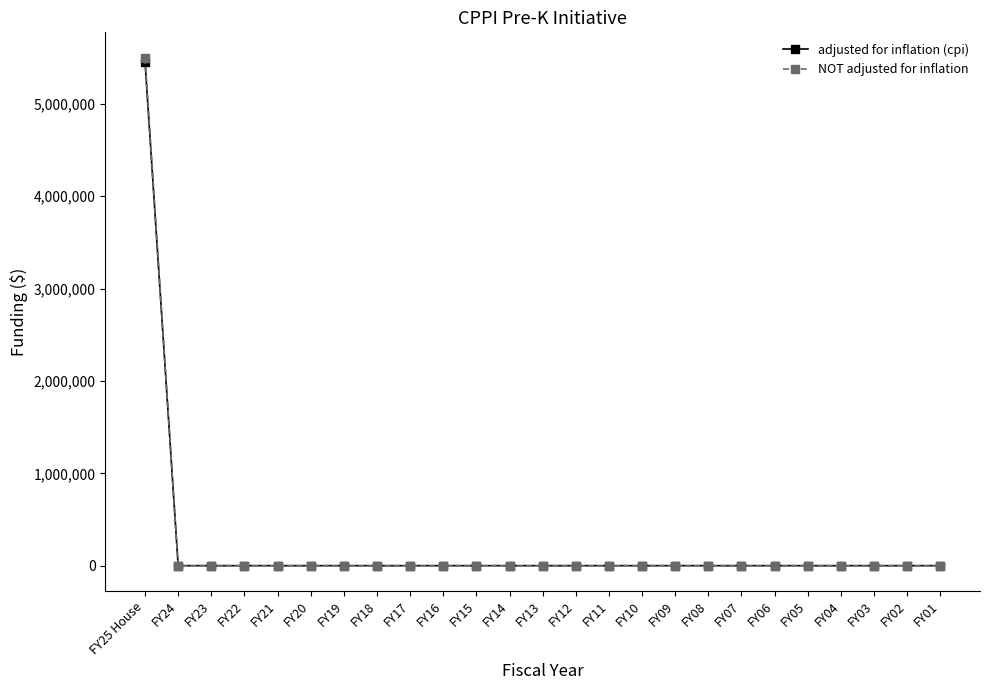

Which series has the widest spread of values?

NOT adjusted for inflation